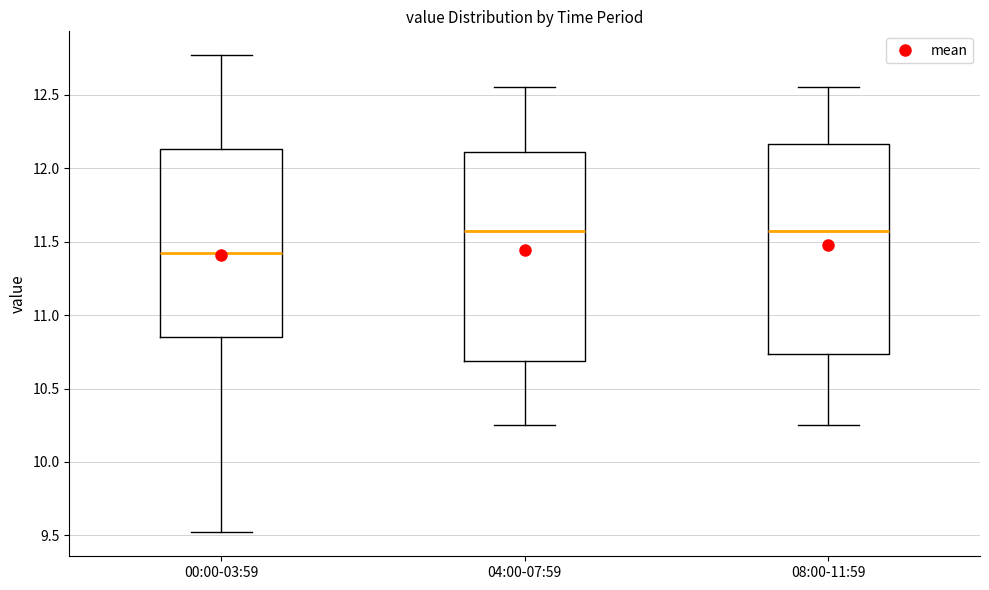

Reading left to right, read every box against the y-axis: the position of its median line, the range the box covers, and the ends of its whiskers. The values are not printed on the chart, so give them approximately, as read against the axis.

00:00-03:59: median 11.45, box 10.85 to 12.15, whiskers 9.50 to 12.75
04:00-07:59: median 11.60, box 10.70 to 12.10, whiskers 10.25 to 12.55
08:00-11:59: median 11.60, box 10.75 to 12.15, whiskers 10.25 to 12.55